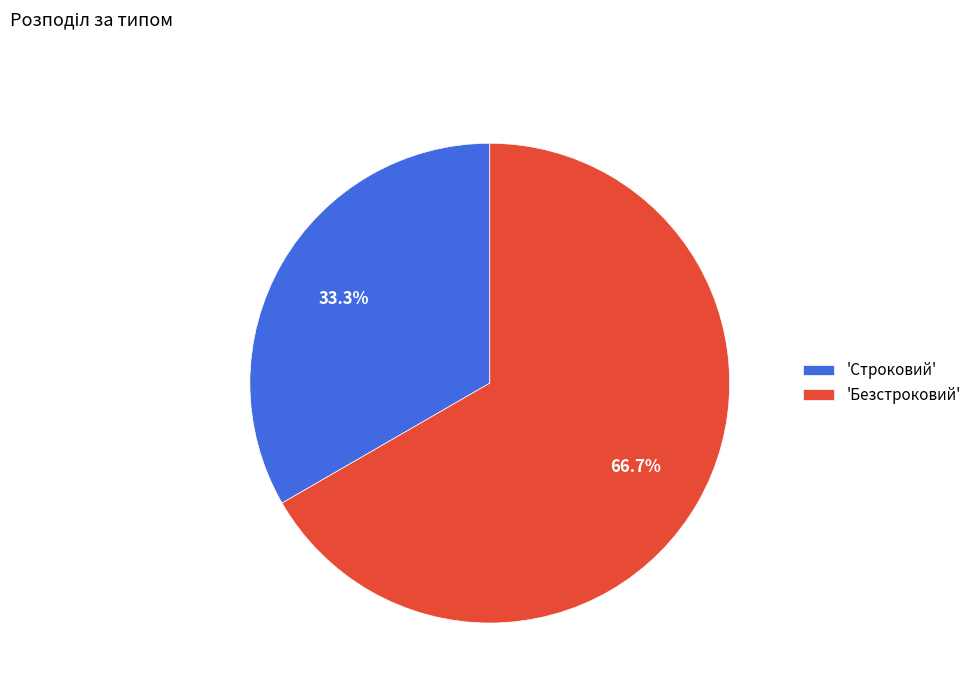

Approximately how many times larger is the value at 'Безстроковий' compared to 'Строковий'?

2.0